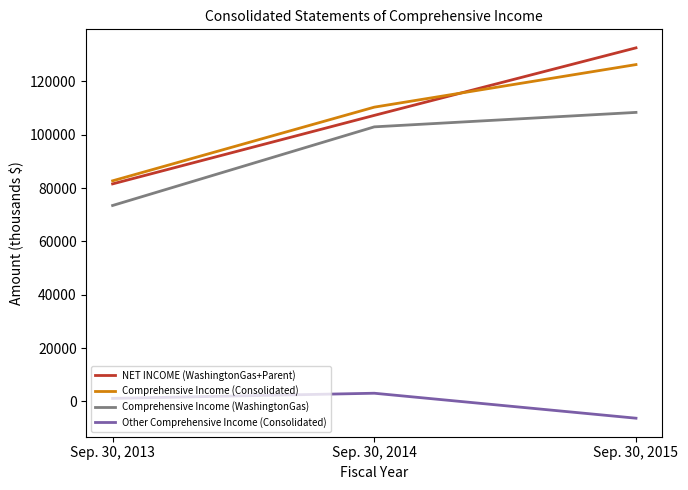

Which label corresponds to the smallest value in the chart?

Sep. 30, 2015